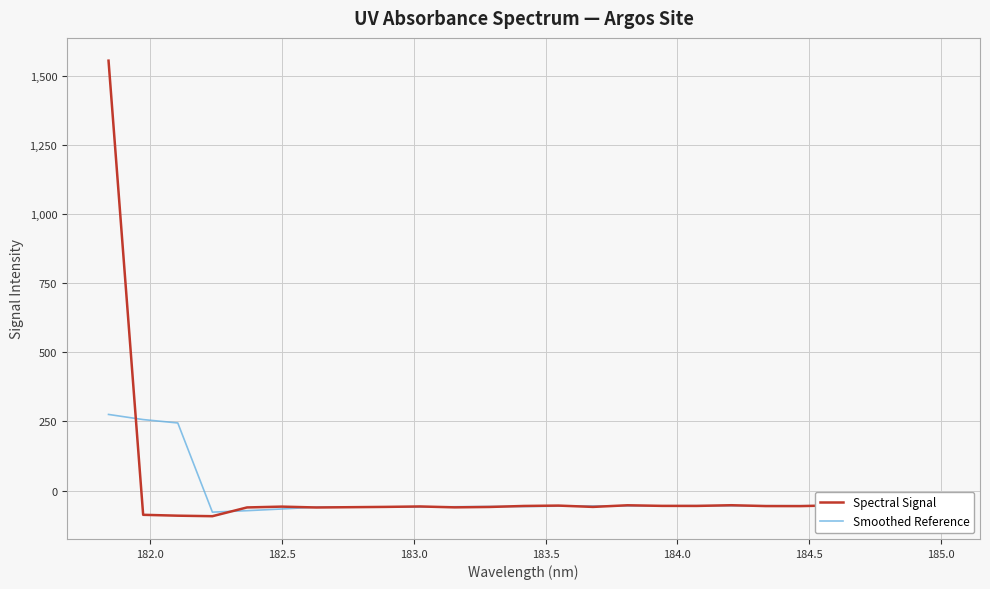

What is the difference between the maximum and minimum values in the Spectral Signal series?

1647.0